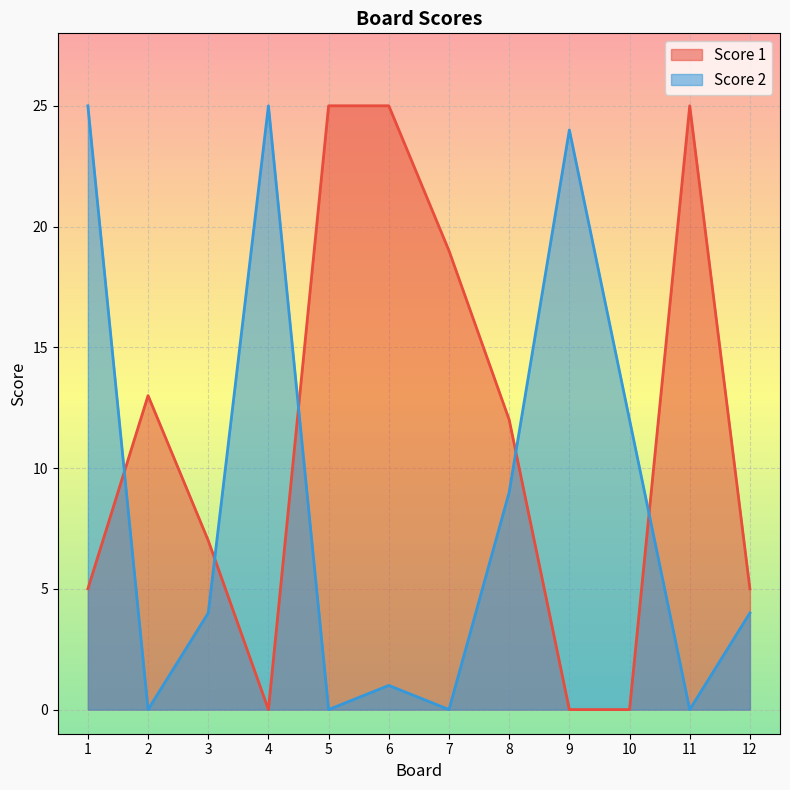

The Score 1 series shows 31 at 7. True or false?

False